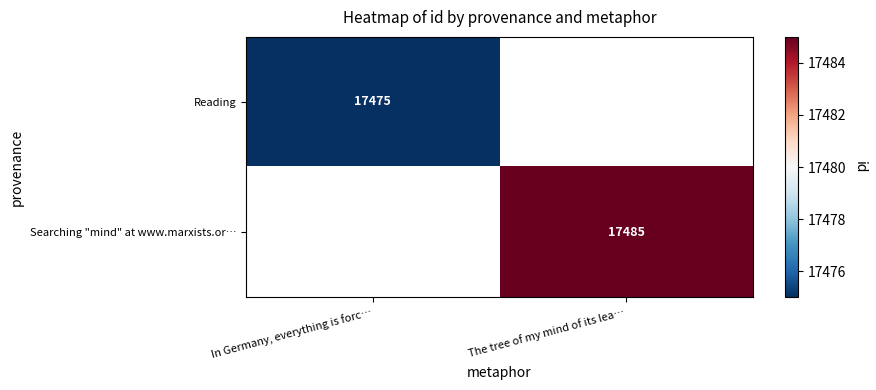

The Reading series shows 29165 at In Germany, everything is forc…. True or false?

False